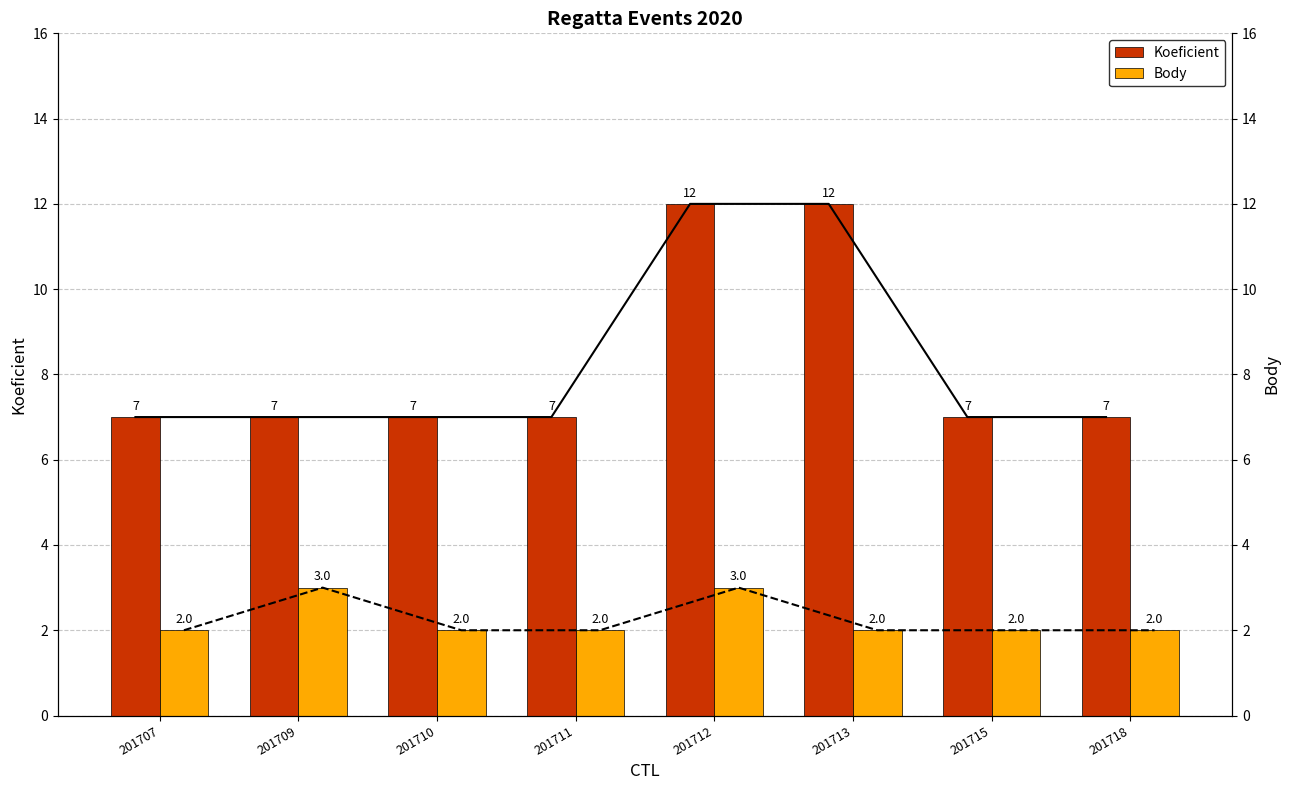

Reading left to right, extract all data points from this chart.

Koeficient: 201707=7	201709=7	201710=7	201711=7	201712=12	201713=12	201715=7	201718=7
Body: 201707=2	201709=3	201710=2	201711=2	201712=3	201713=2	201715=2	201718=2
Koeficient (line): 201707=7	201709=7	201710=7	201711=7	201712=12	201713=12	201715=7	201718=7
Body (line): 201707=2	201709=3	201710=2	201711=2	201712=3	201713=2	201715=2	201718=2